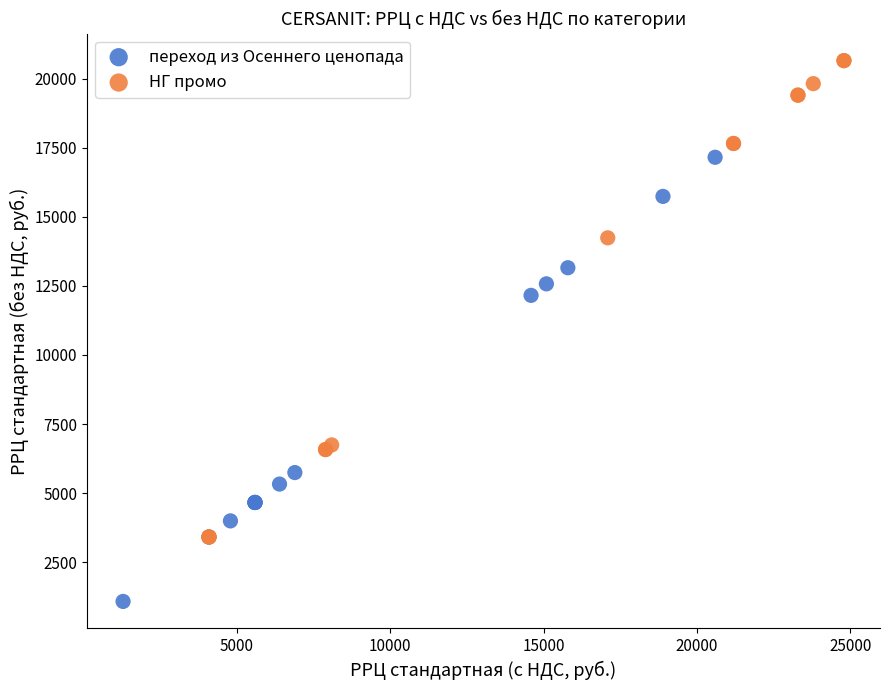

What are all the series names shown in the legend?

переход из Осеннего ценопада, НГ промо